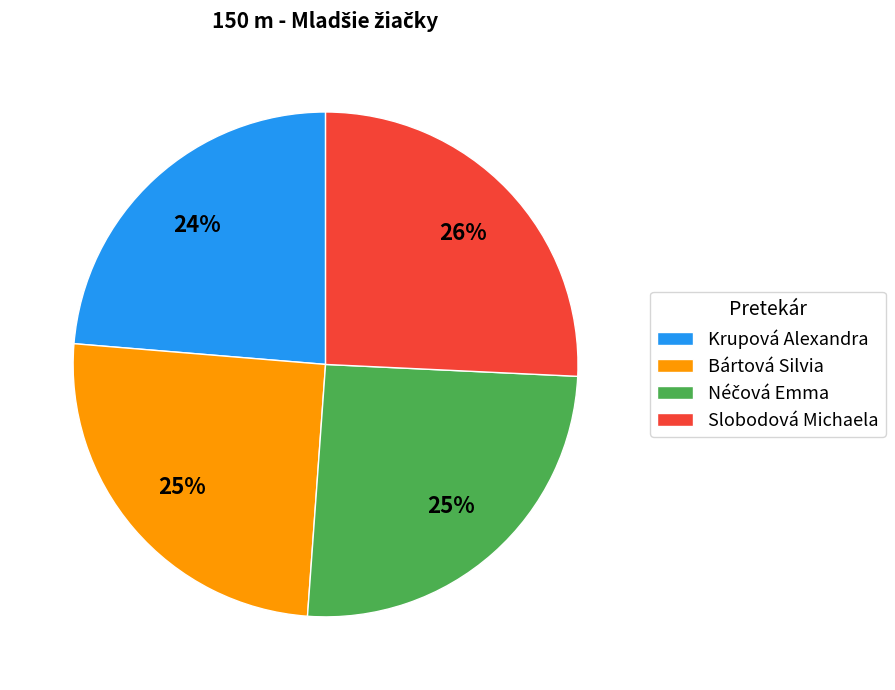

How many slices are in this pie chart?

4